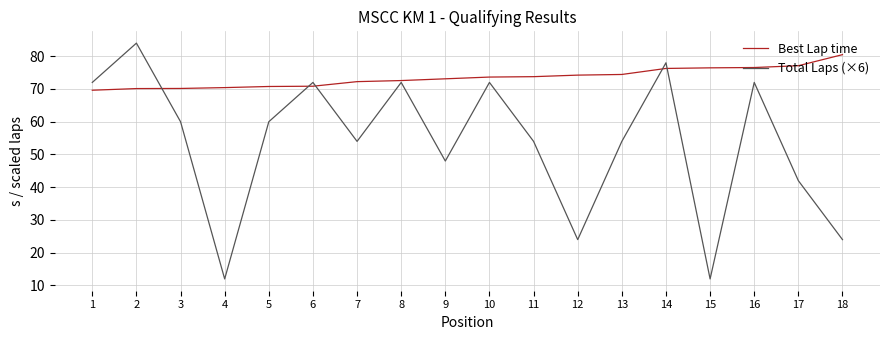

What is the difference between the second highest and second lowest values in the Total Laps (×6) series?

66.0